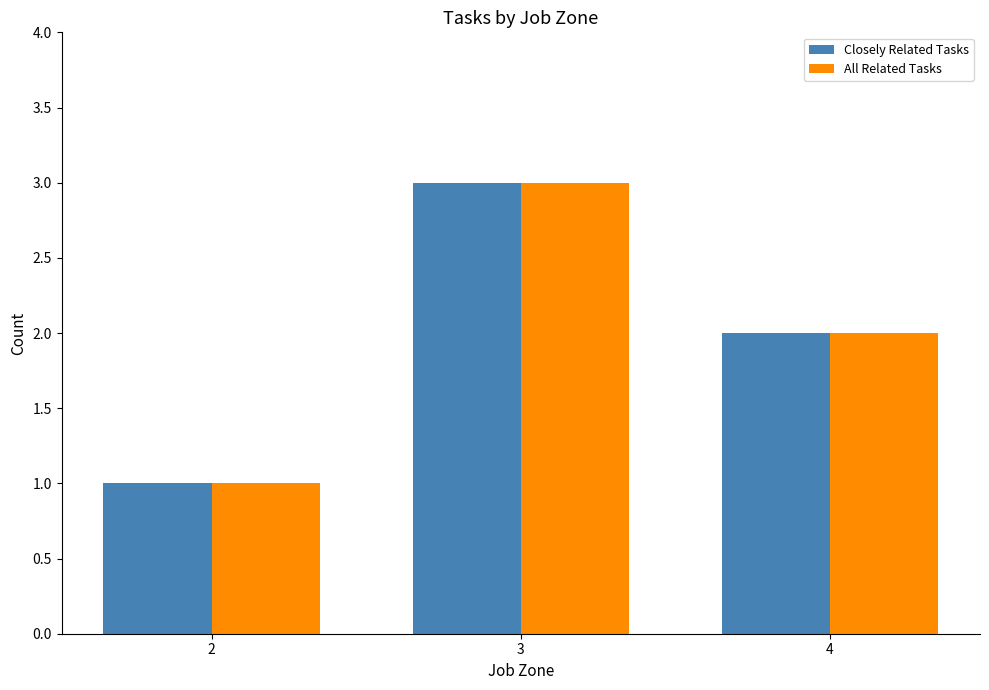

Is it true that Closely Related Tasks equals 4 at 4?

False